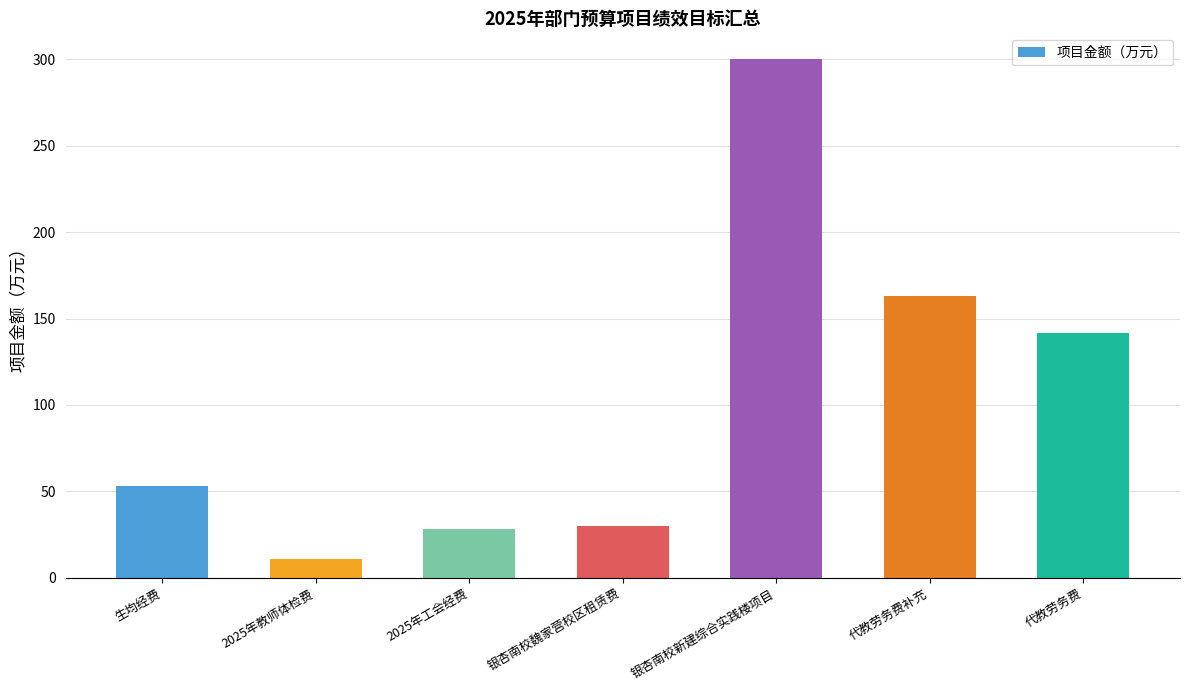

What is the difference between the maximum and minimum values?

288.9